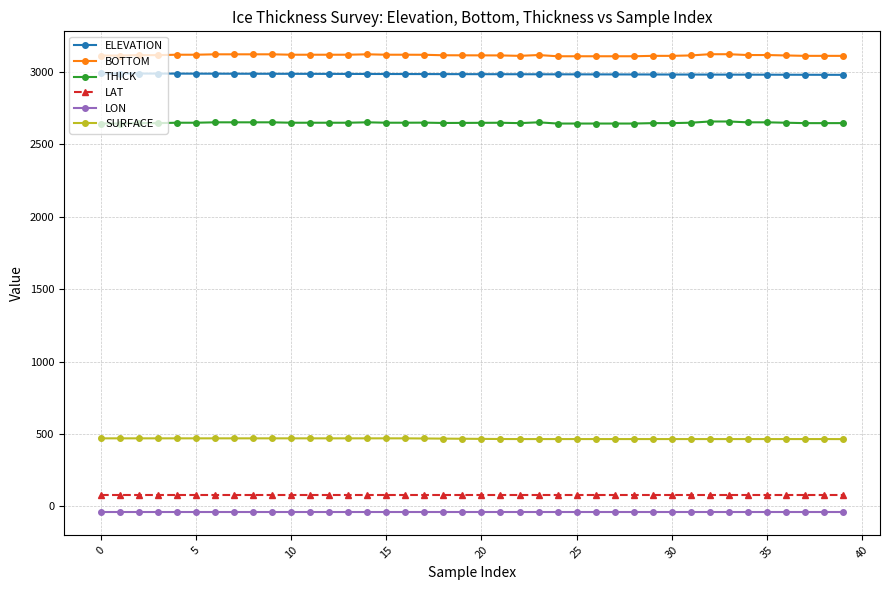

At how many categories does at least one series exceed 2527?

40